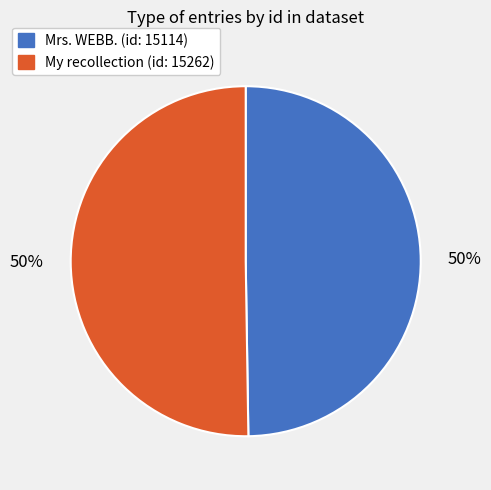

How many slices are in this pie chart?

2